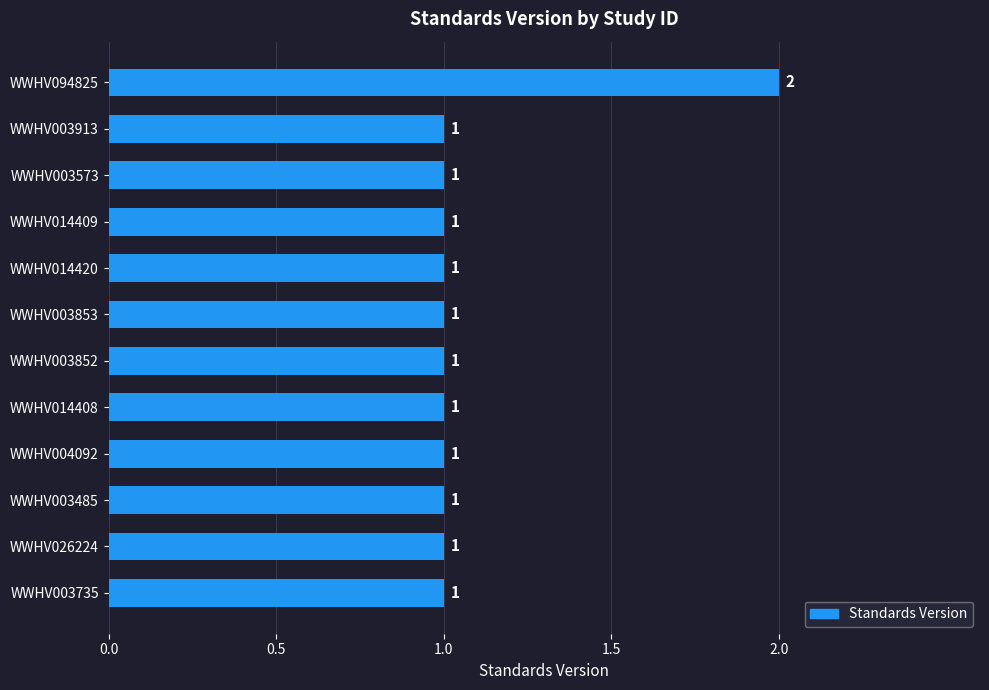

True or false: the data shows 1 at WWHV026224.

True